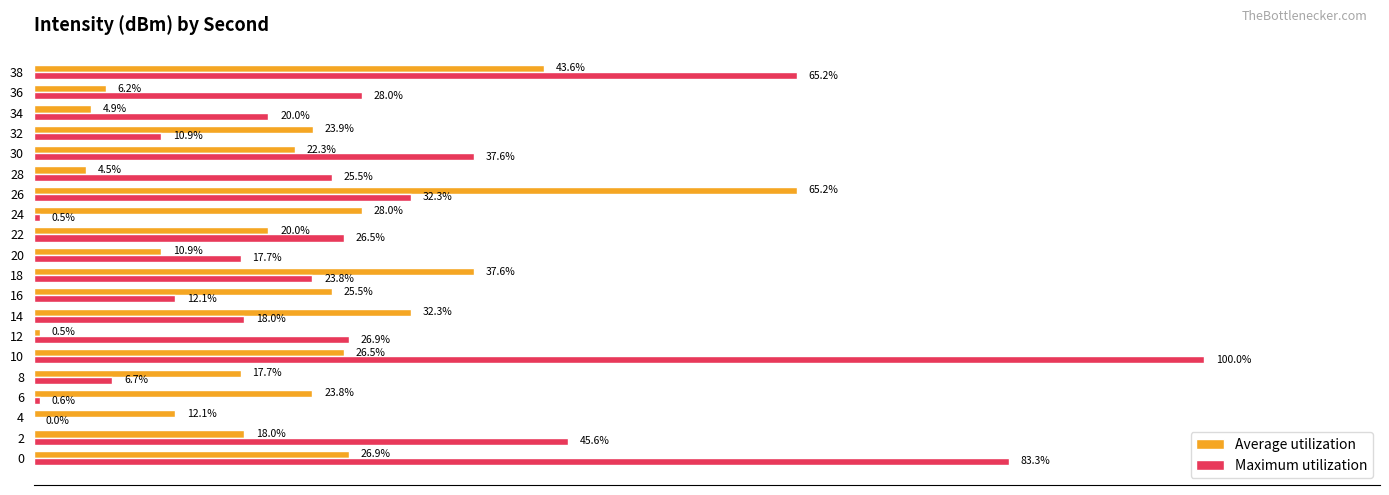

Which series has the largest total across all categories?

Maximum utilization